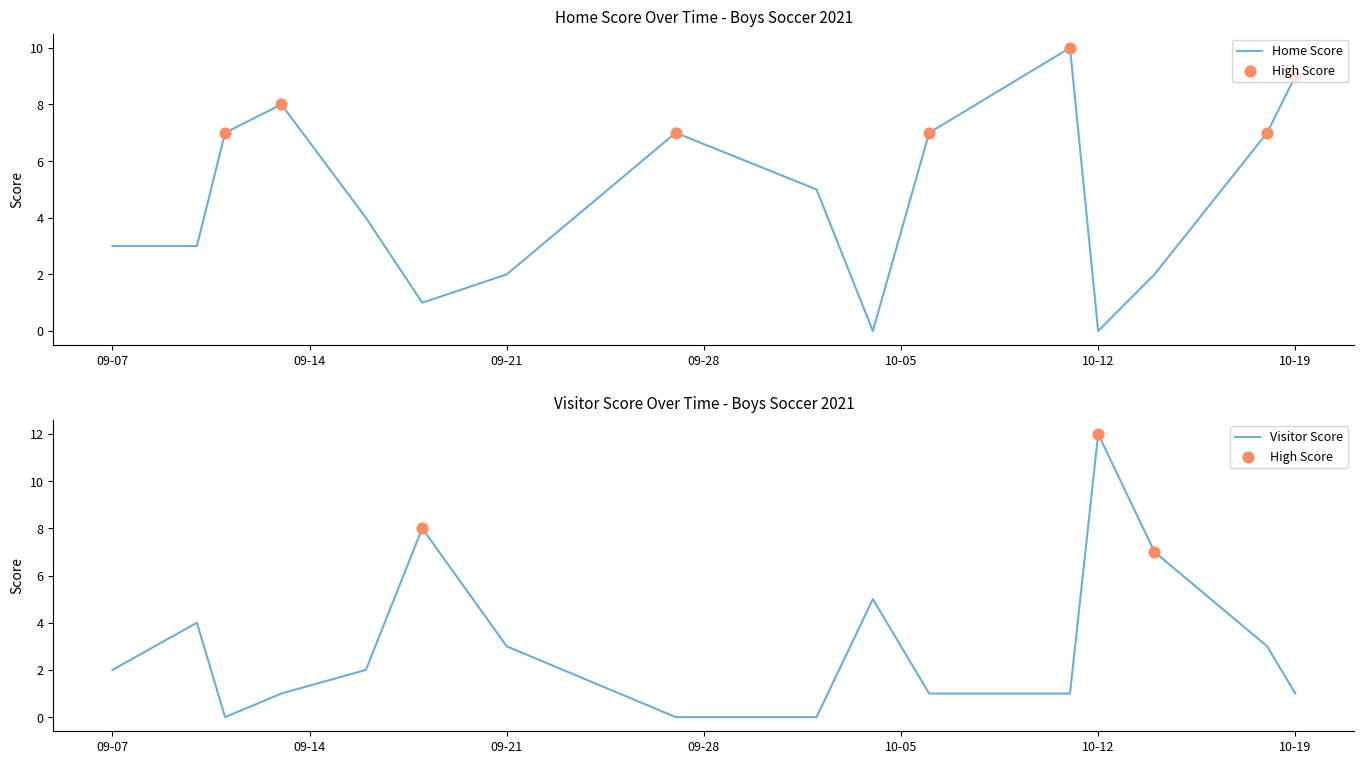

At which category is the sum across all series the highest?

10-12